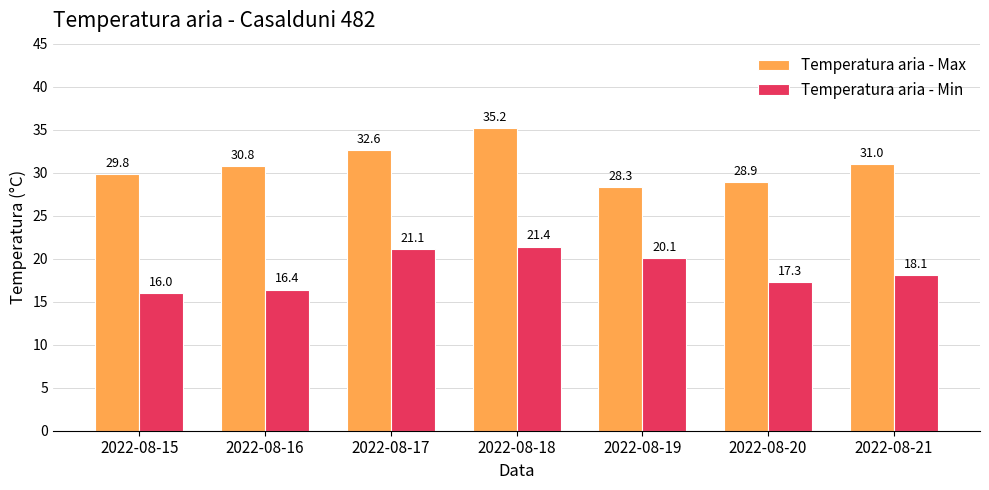

What is the difference between the highest and lowest values at 2022-08-20?

11.6